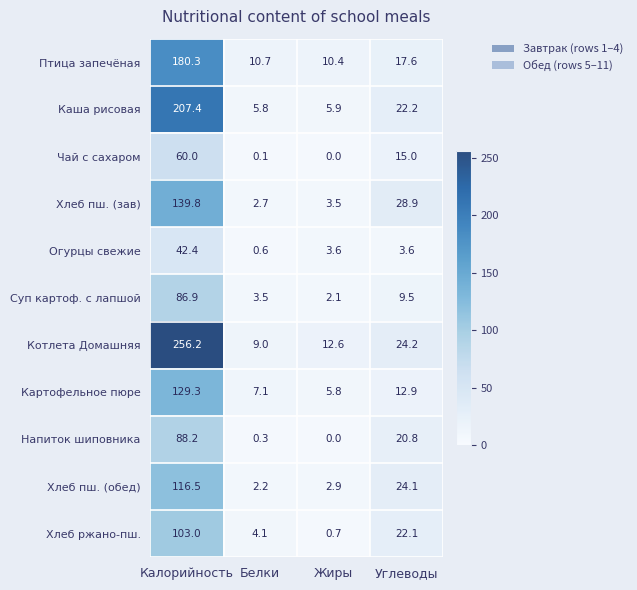

What is the total value across all series at Углеводы?

200.9